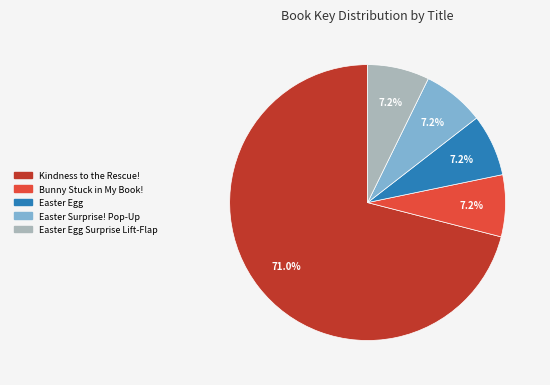

Which category has the biggest portion of the pie?

Kindness to the Rescue!